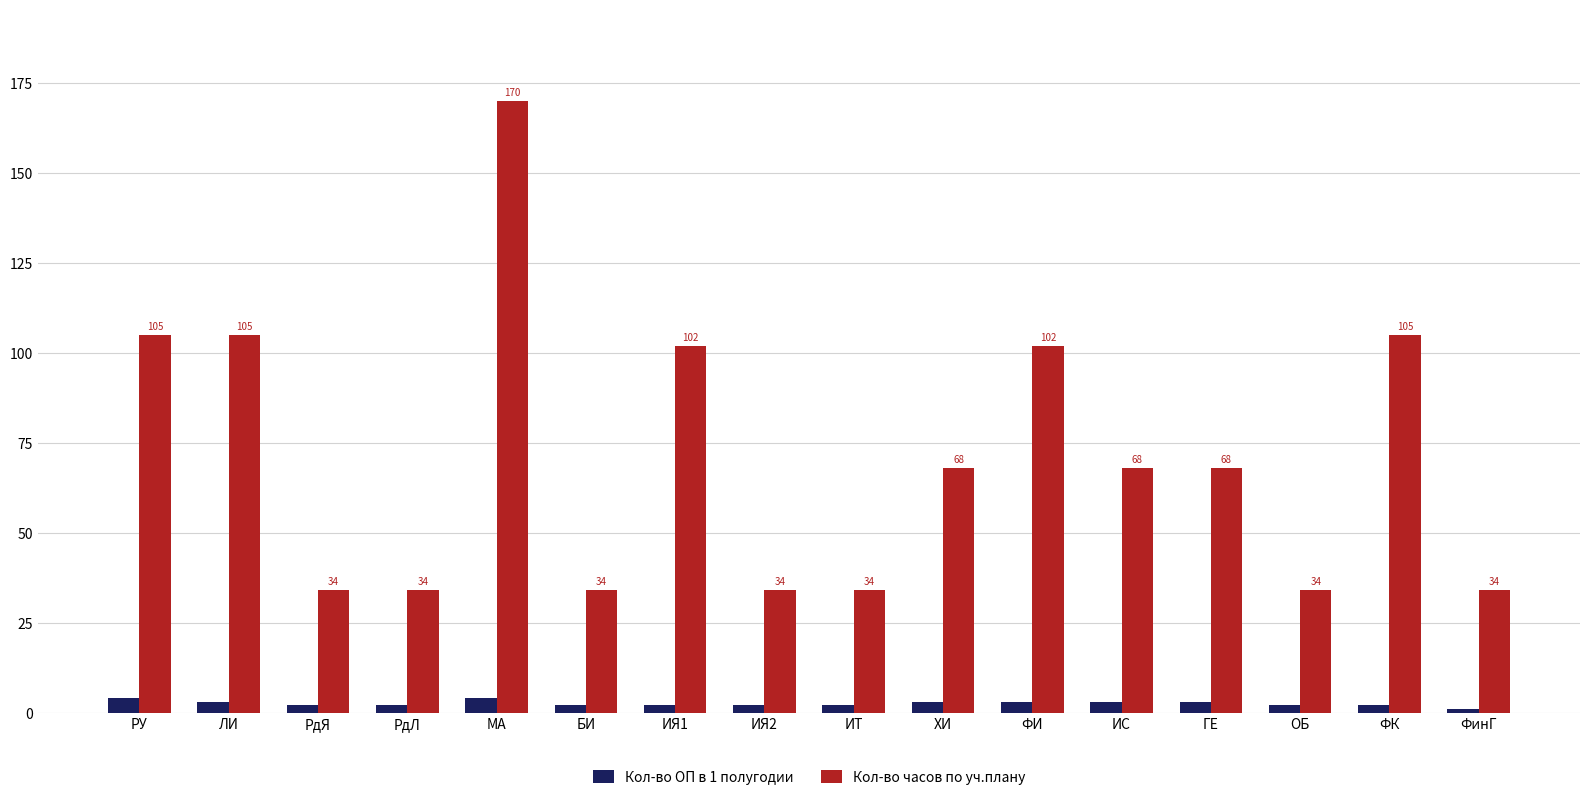

What is the sum of all Кол-во часов по уч.плану values?

1131